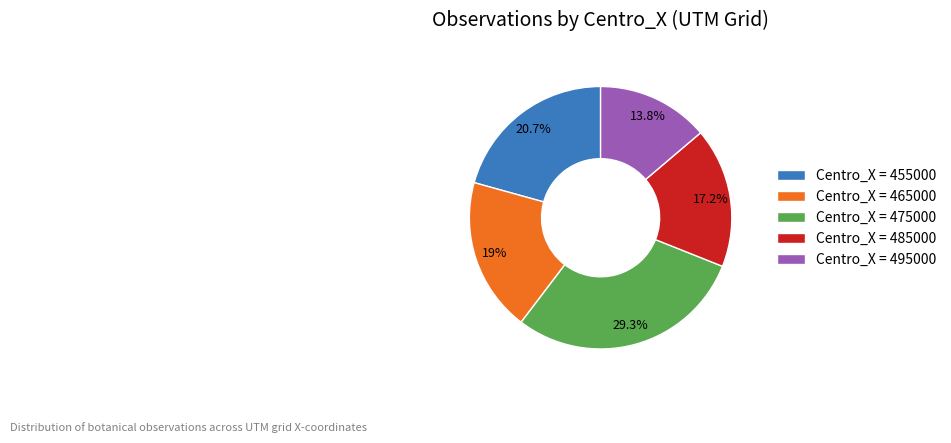

What percentage is NOT represented by Centro_X = 465000?

81.0%